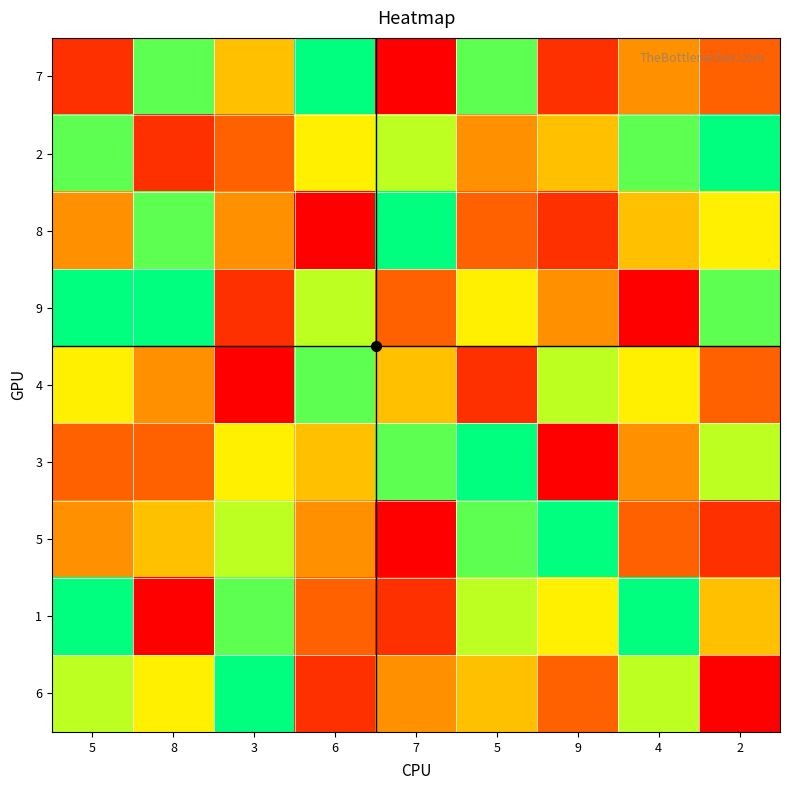

At which category is the sum across all series the highest?

5